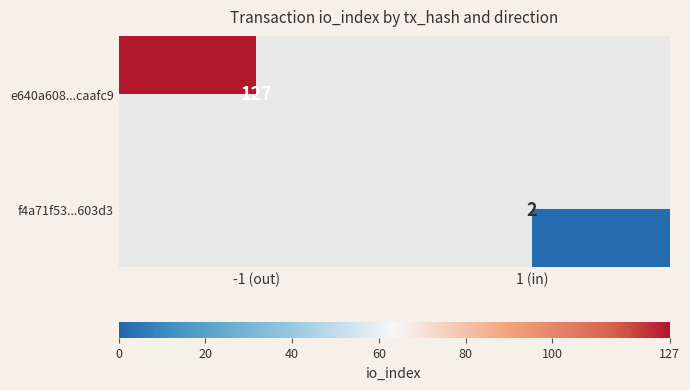

The value of e640a608...caafc9 at -1 (out) is 127. True or false?

True